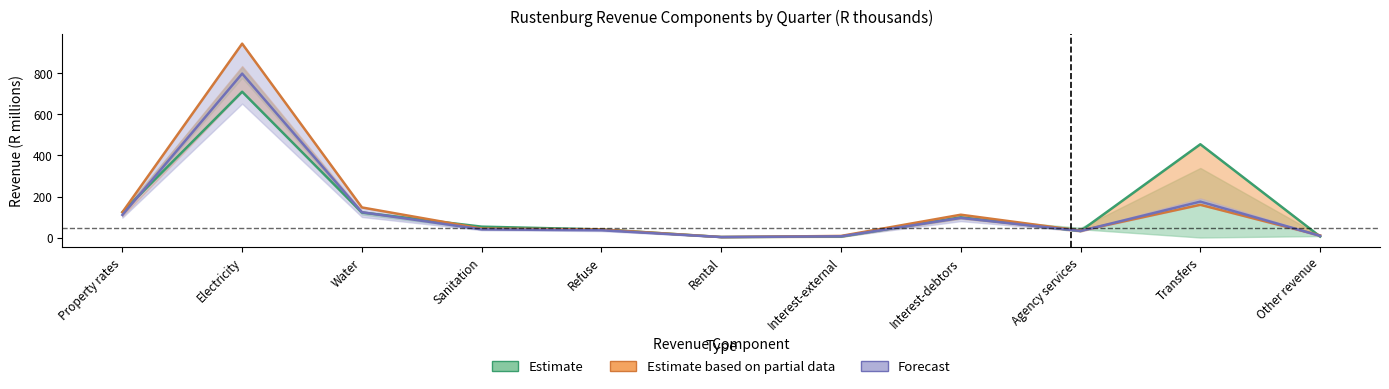

Which category has the highest value in the Estimate based on partial data series?

Electricity